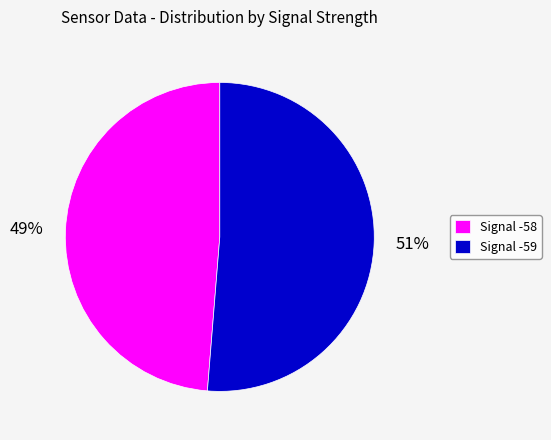

What percentage is the Signal -58 slice, to the nearest percent?

49%